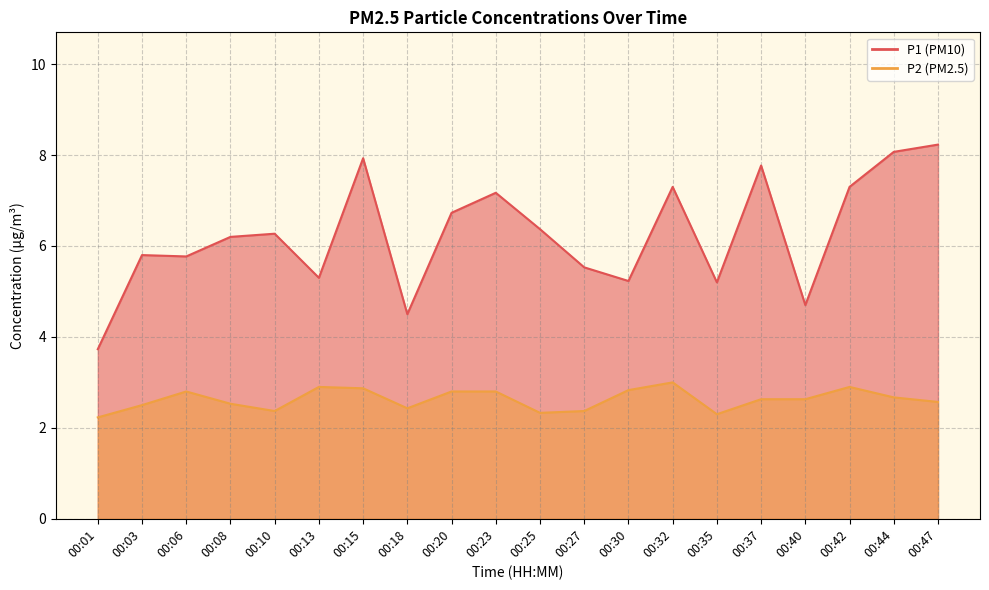

Between 00:06 and 00:18, which is larger?

00:06